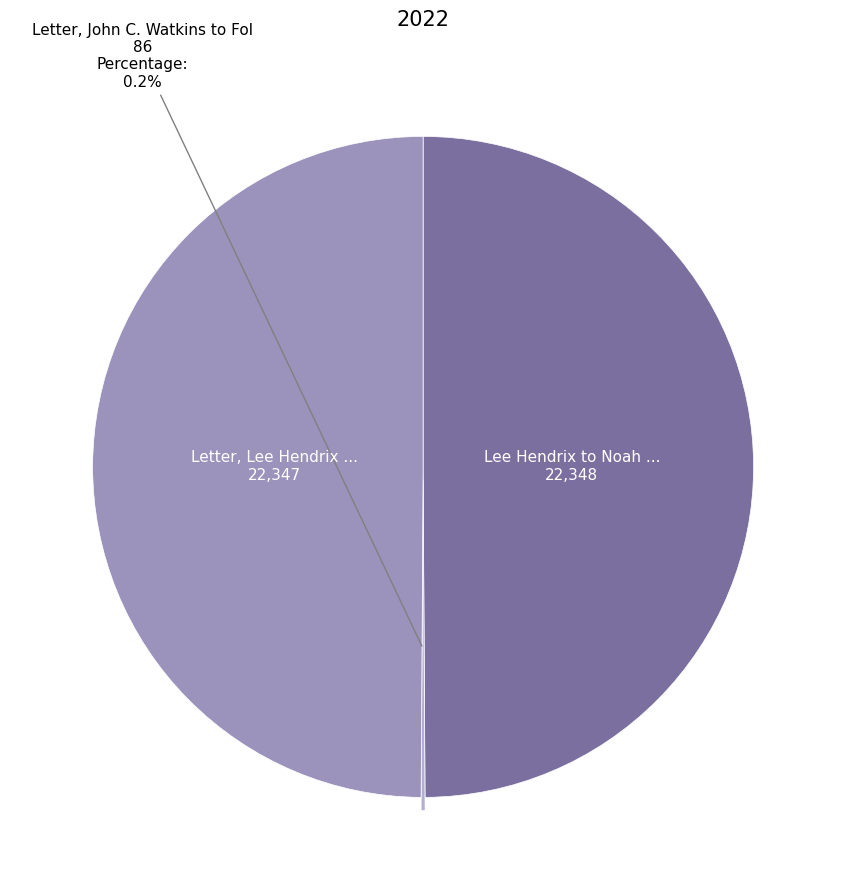

Which category has the biggest portion of the pie?

Lee Hendrix to Noah Beeson, April 17, 1863 (Transcript)